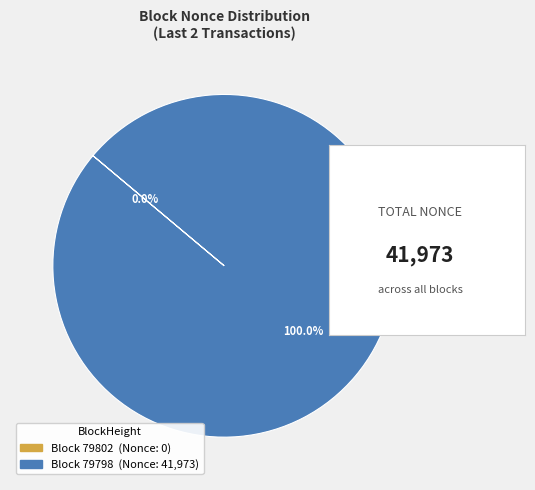

What is the change in value from 79802 to 79798?

+41973